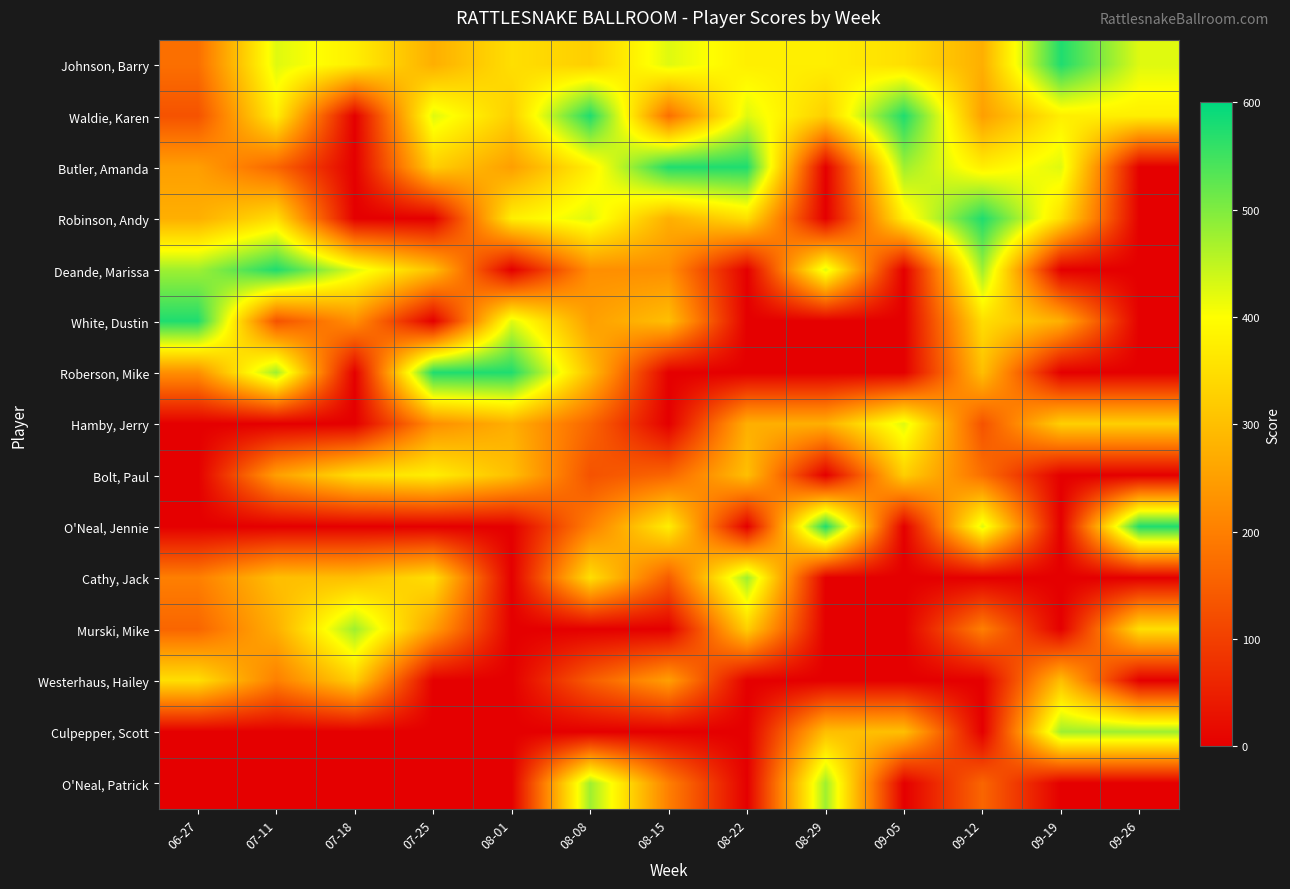

Which label corresponds to the largest value in the chart?

09-19